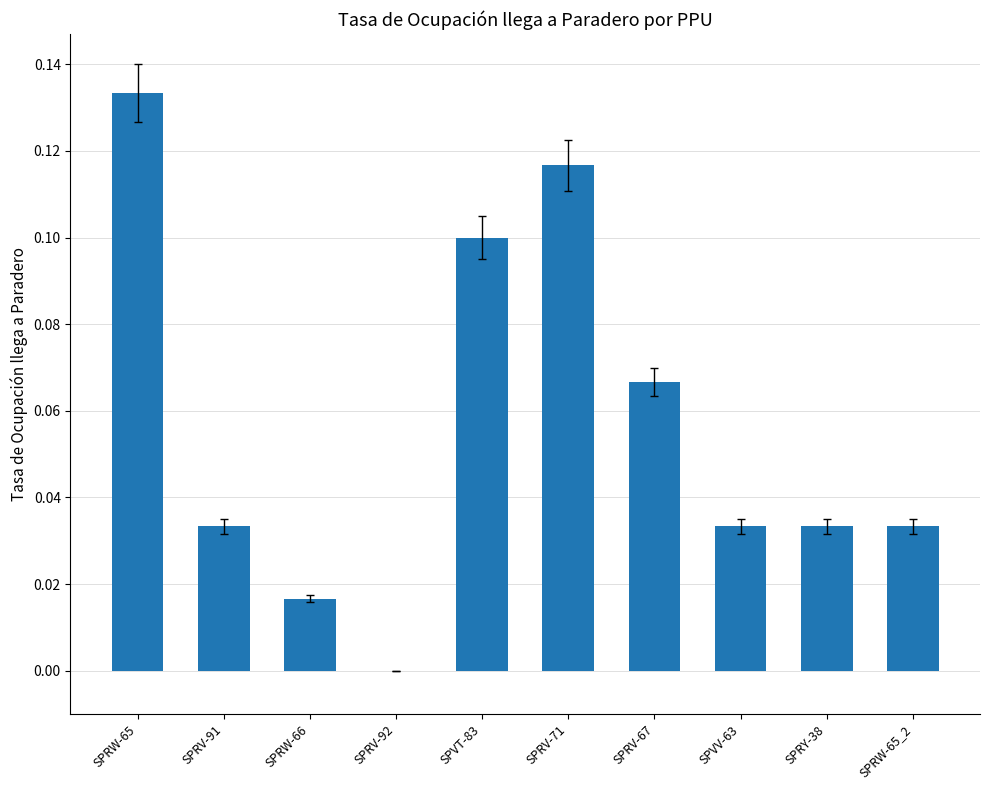

The value at SPVT-83 is 0.0. True or false?

False